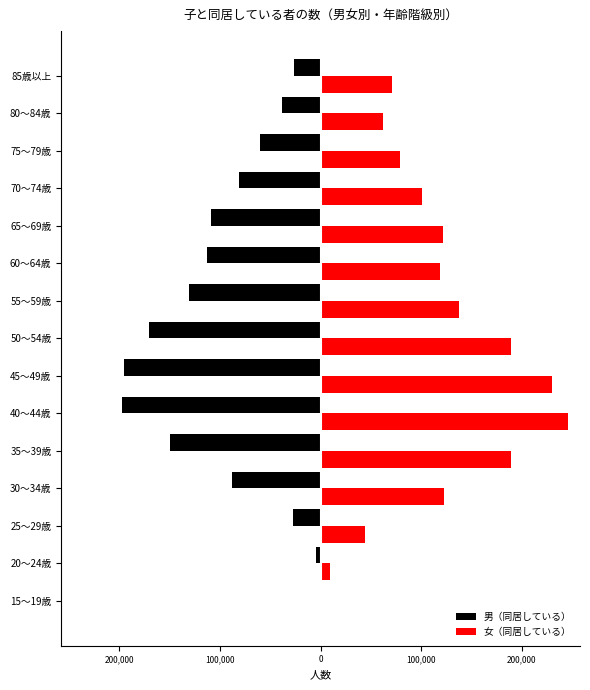

What are all the series names shown in the legend?

男（同居している）, 女（同居している）